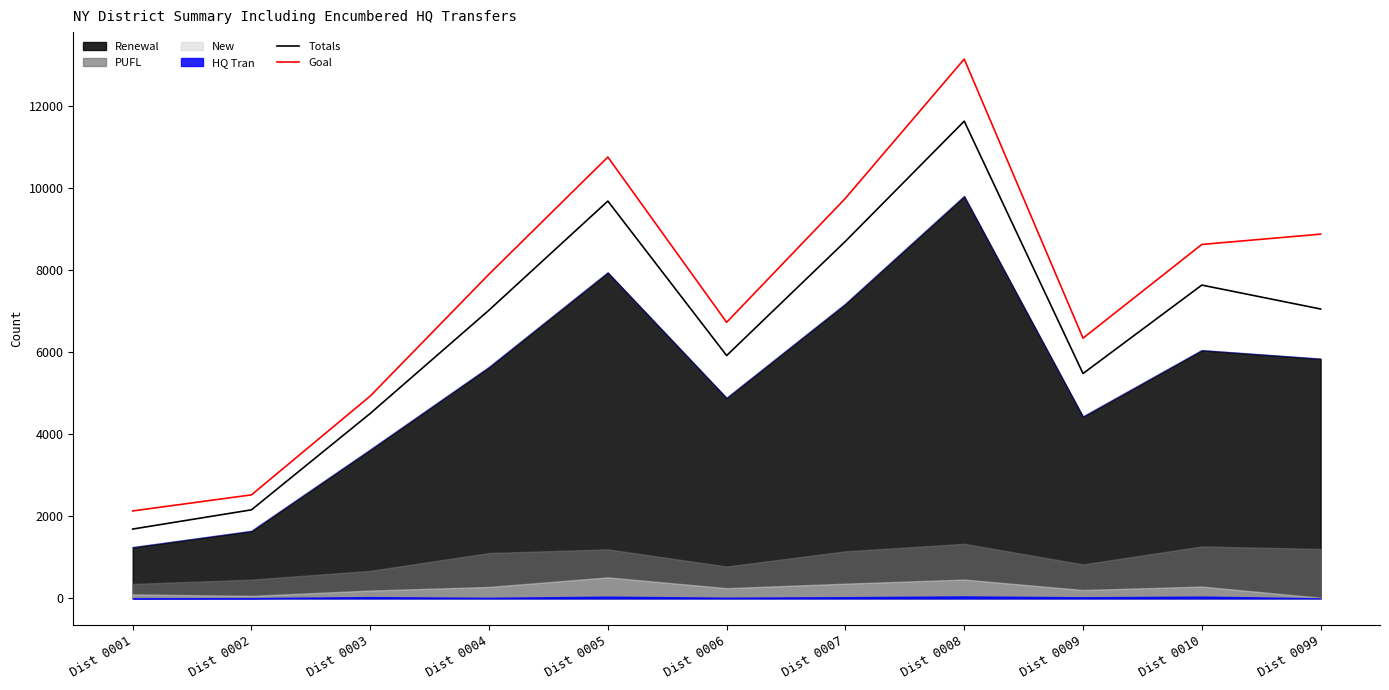

Which series has the largest range (max minus min)?

Goal